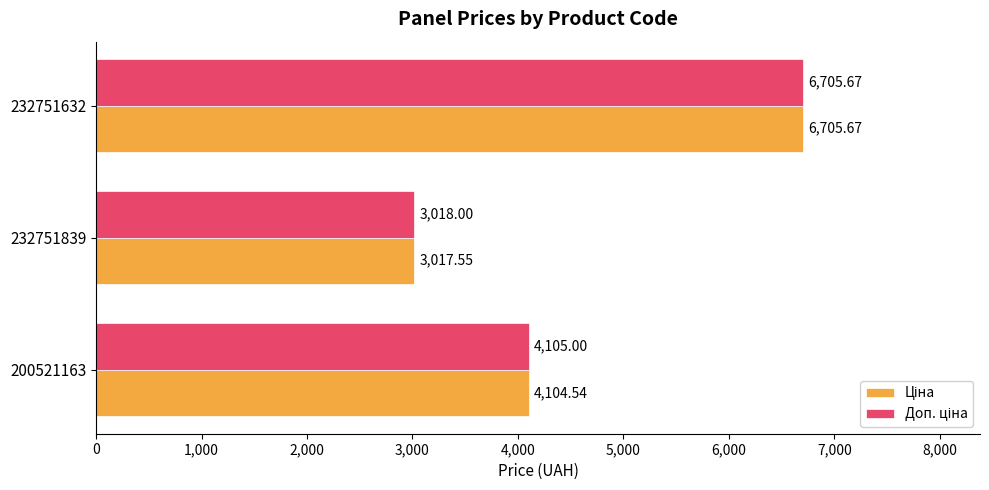

What is the total value across all series at 200521163?

8209.5